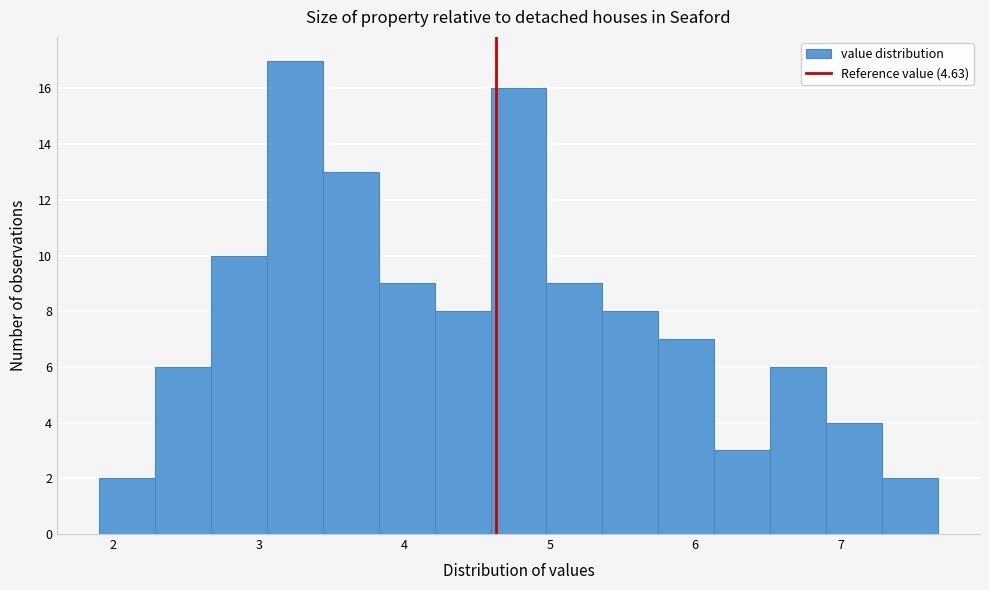

Around what value on the x-axis is the tallest bar? Give the approximate position of its centre, as read against the axis.

3.2